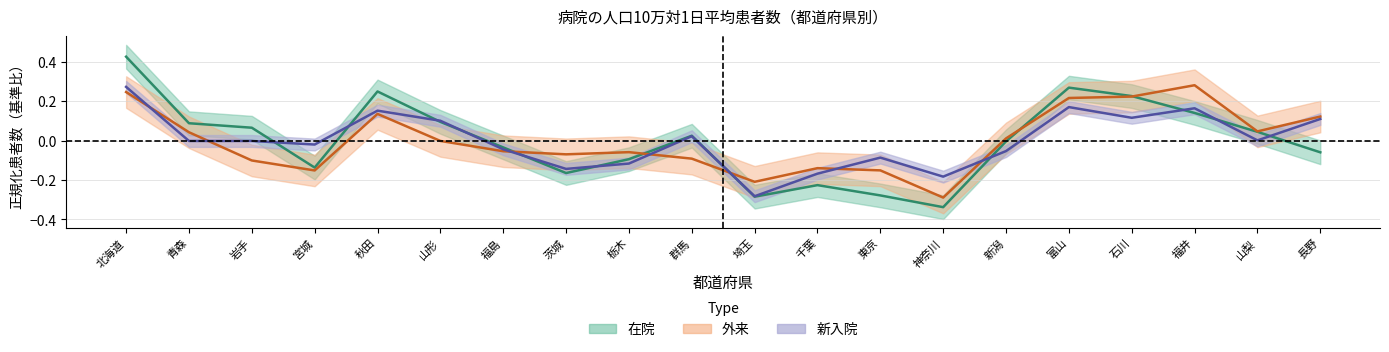

How many lines are shown in the chart?

3